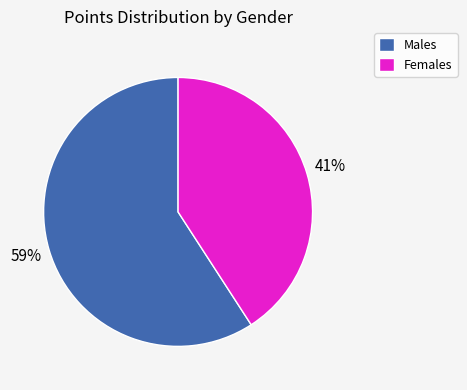

Is there any slice that represents more than half of the pie?

Yes